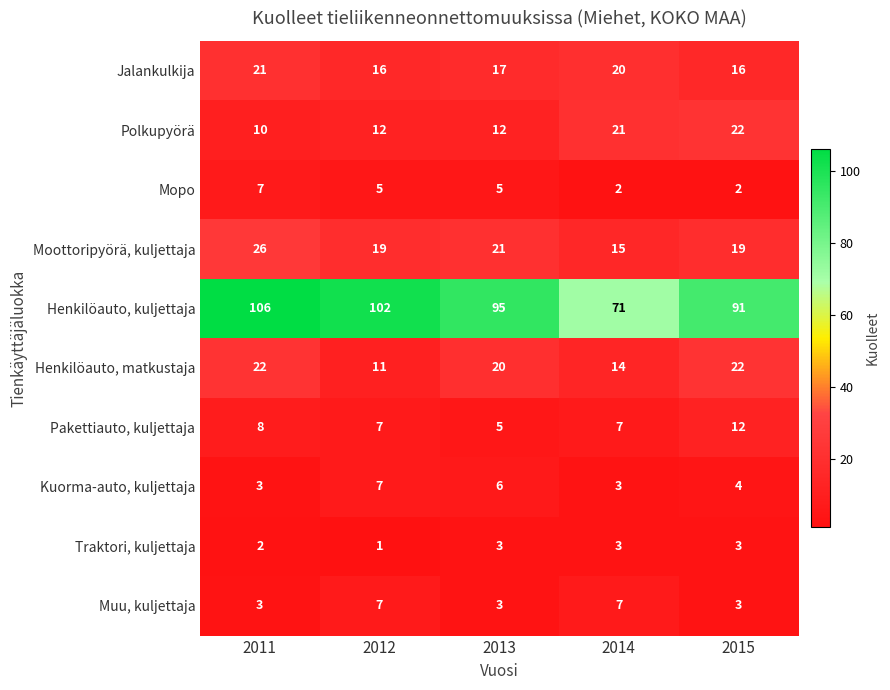

At which category is the sum across all series the highest?

2011